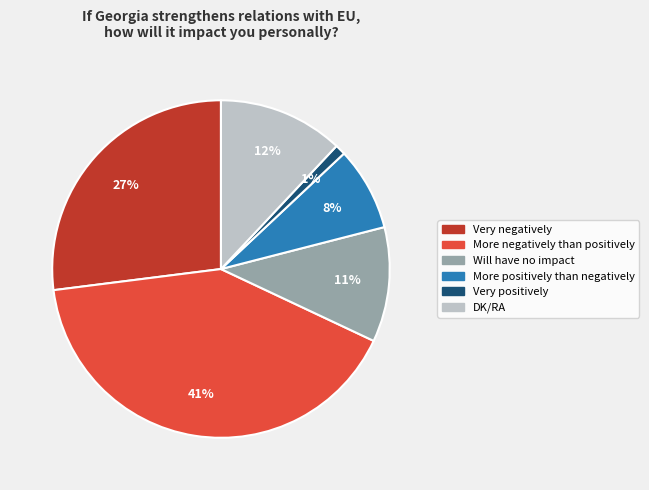

Is the sum of DK/RA and Very positively greater than half?

No